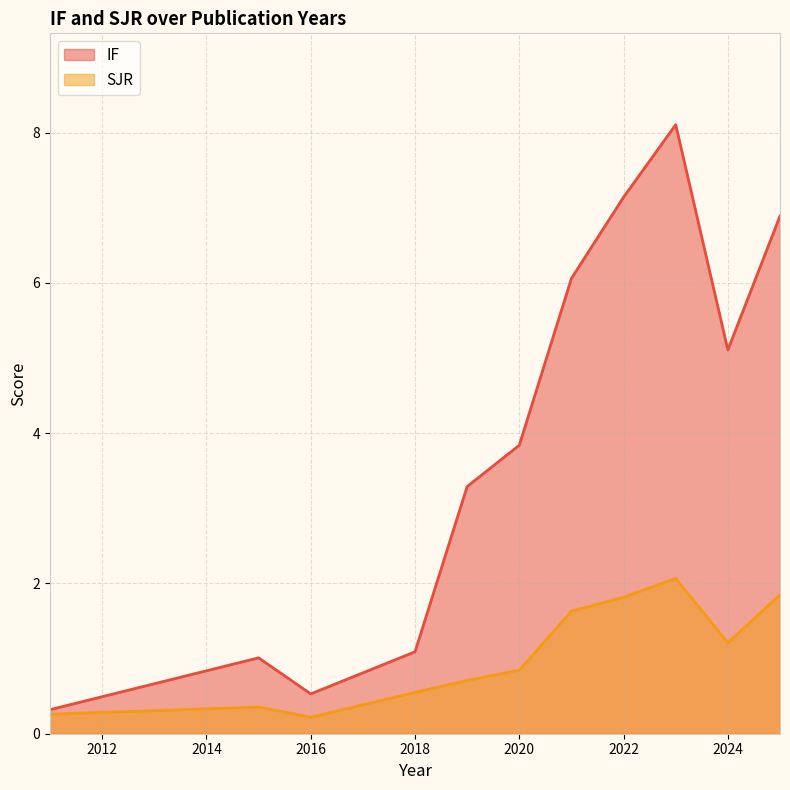

What is the value of the SJR point at the 6th from the left?

0.7